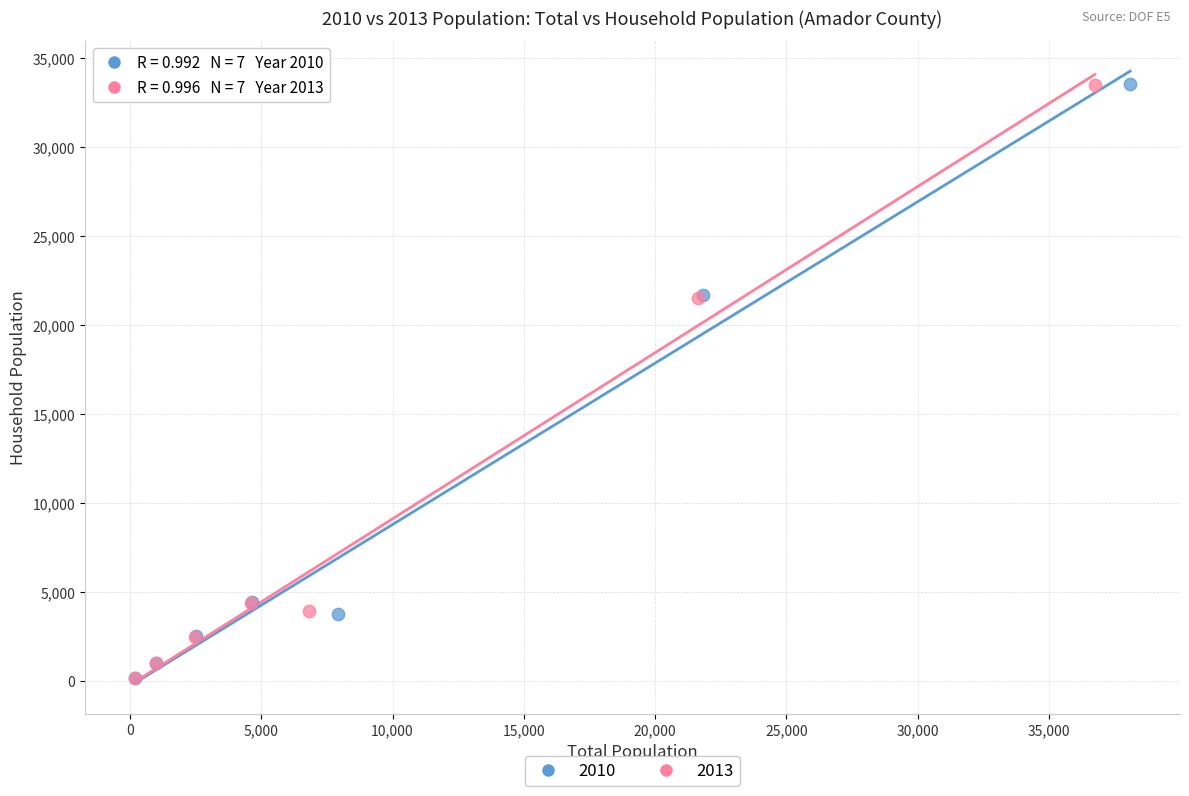

Which series has the largest Y range (max minus min)?

2010